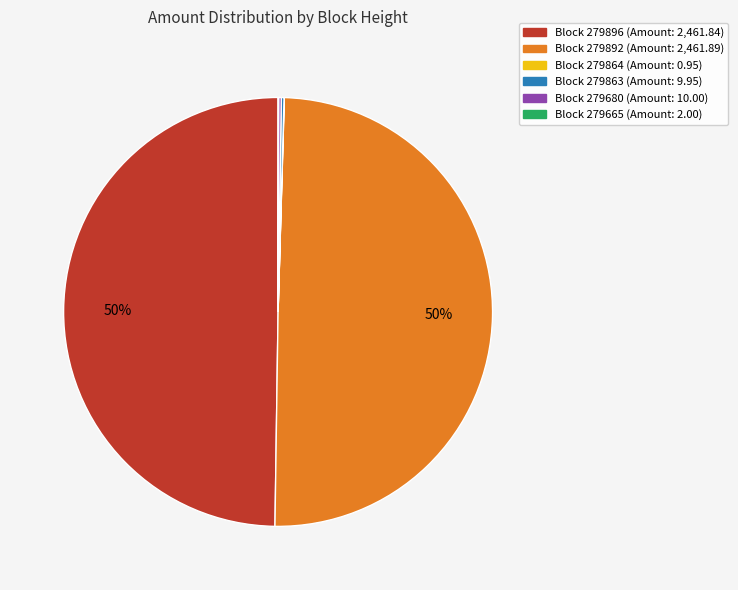

To the nearest percent, what is the average slice percentage?

17%